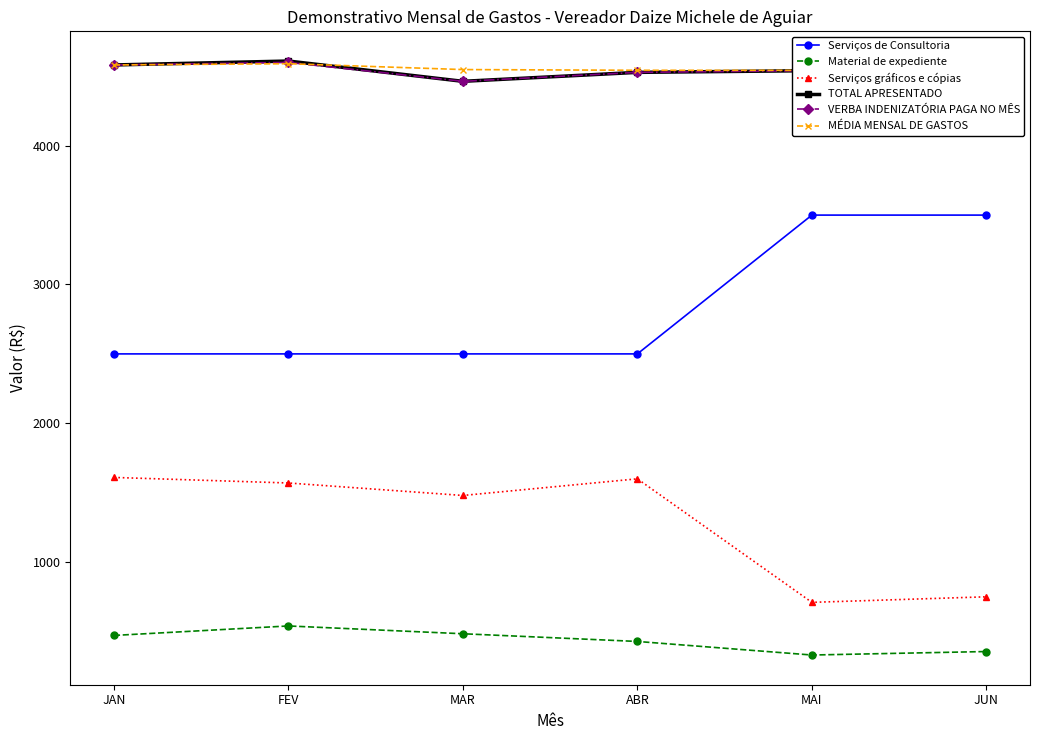

The MÉDIA MENSAL DE GASTOS series shows 4543.4 at ABR. True or false?

True